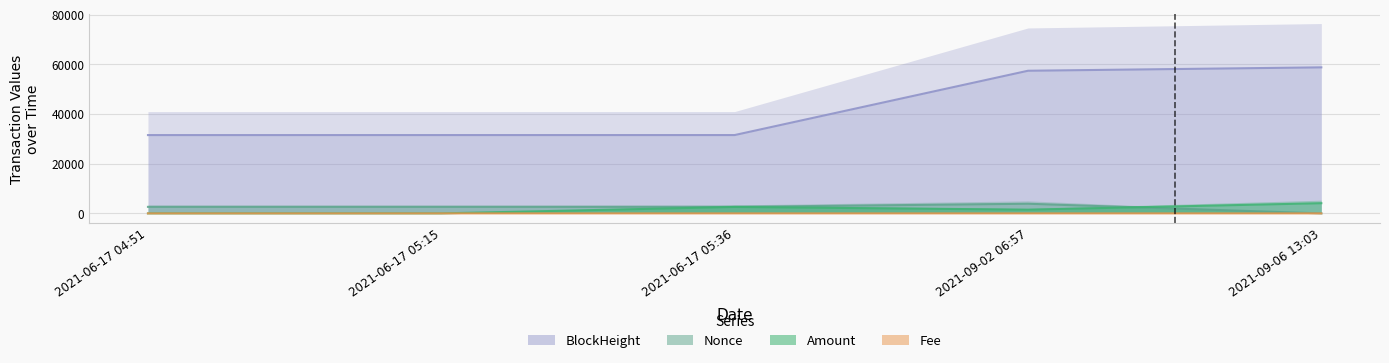

True or false: Fee has a value of 0.0 at 2021-06-17 05:36.

False